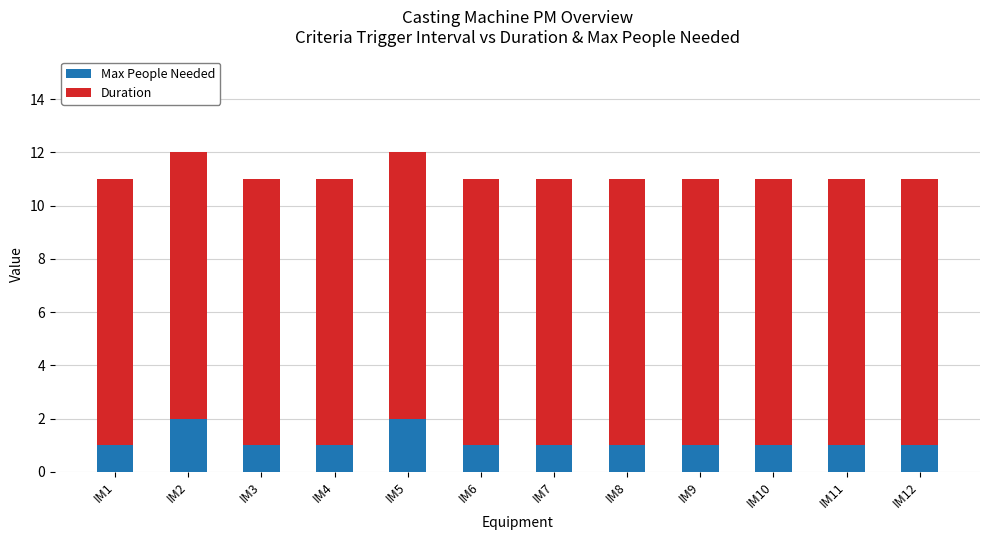

What is the total value across all series at IM5?

12